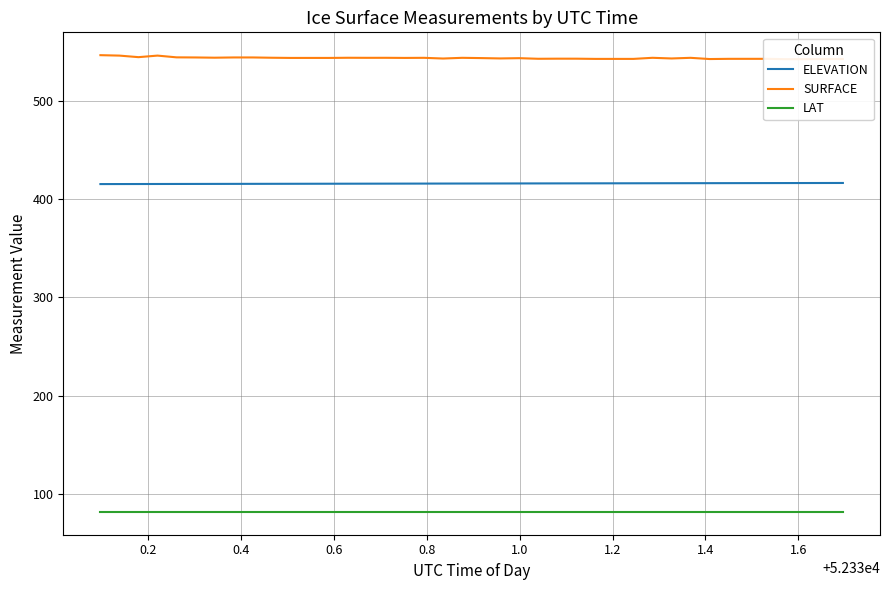

True or false: LAT and ELEVATION intersect in this chart.

False